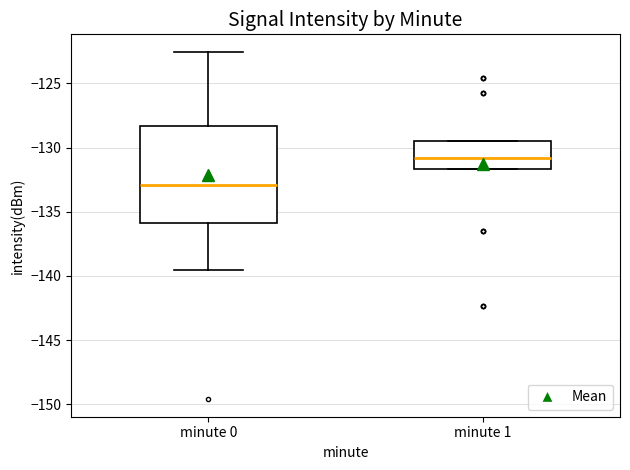

Which box has the lowest median line?

minute 0